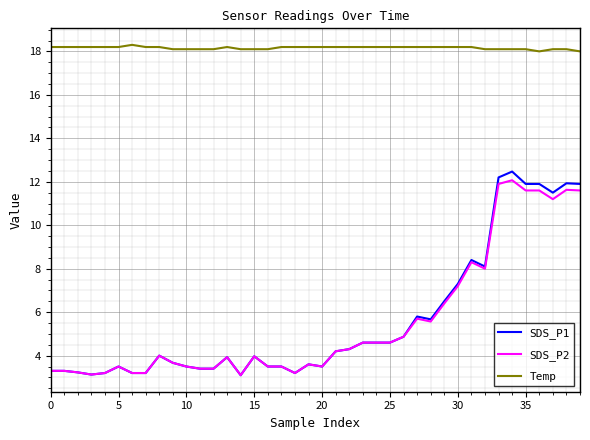

True or false: Temp and SDS_P1 intersect in this chart.

False